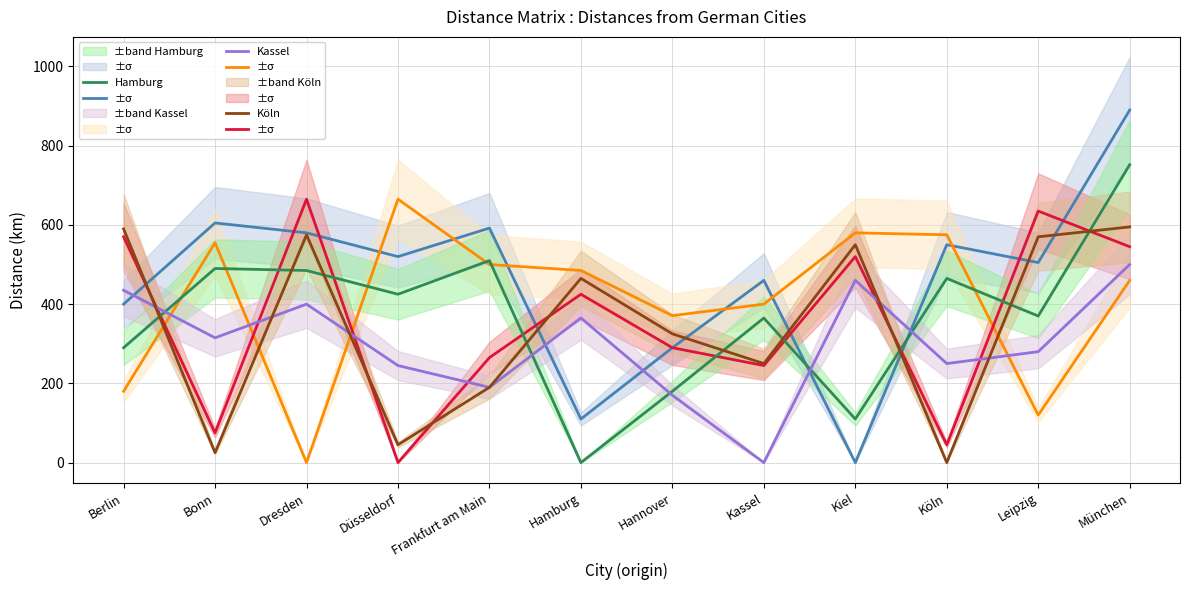

Does the chart have visible grid lines?

Yes